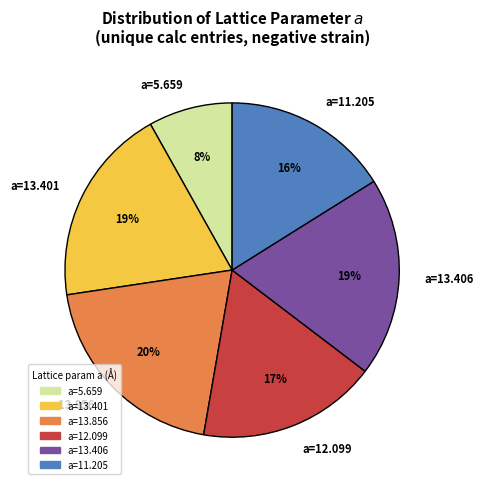

To the nearest percent, what percentage of the pie is a=5.659?

8%